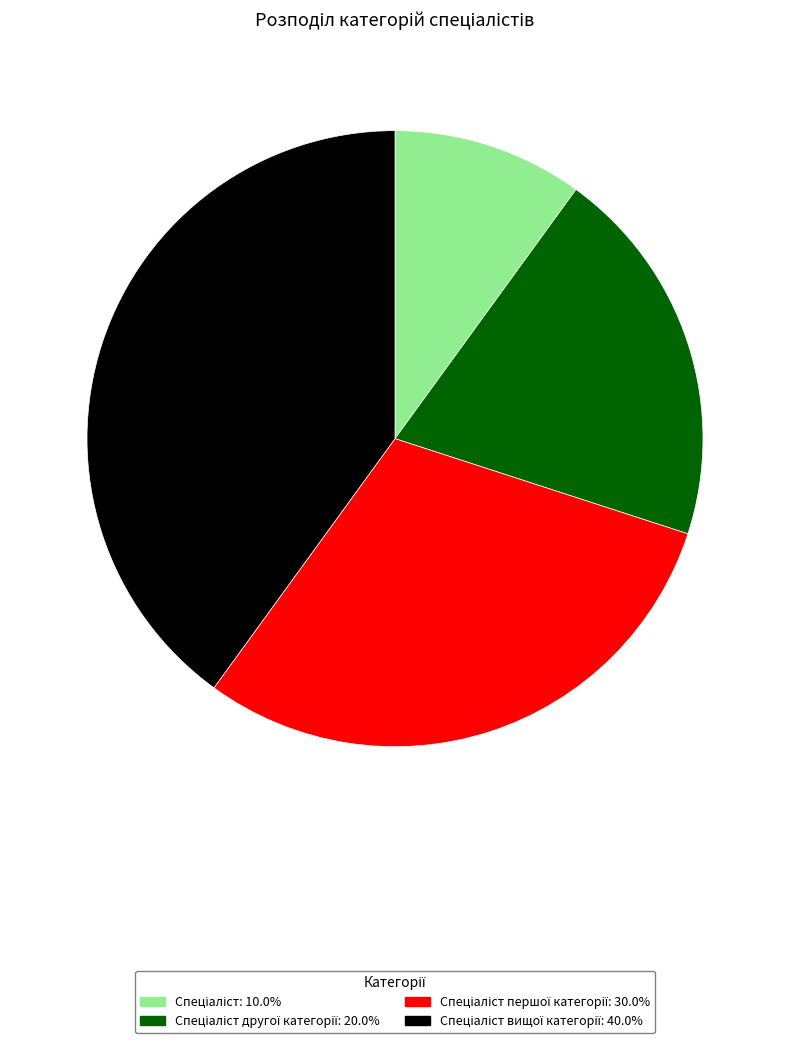

Is there any slice that represents more than half of the pie?

No